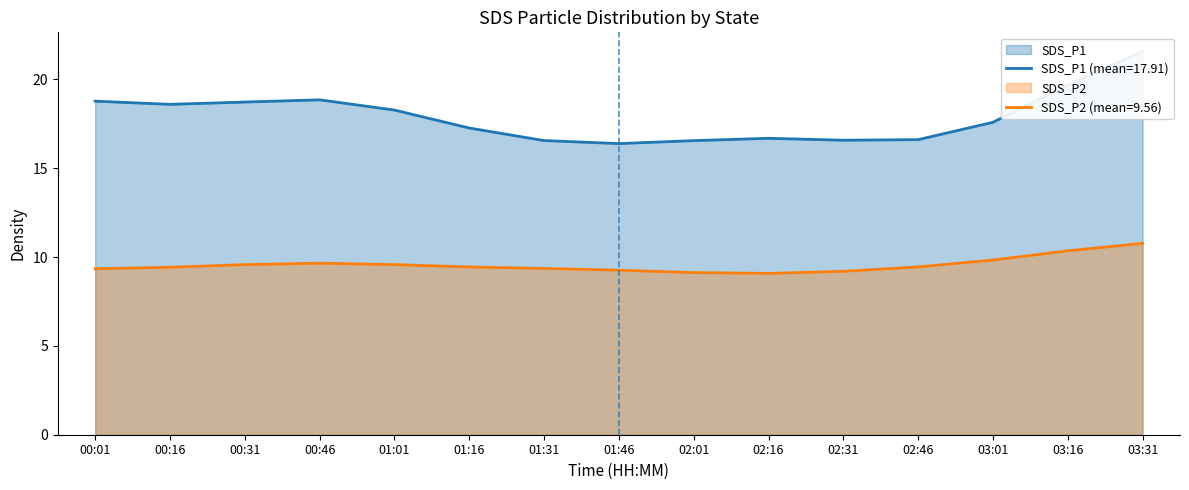

The value of SDS_P2 (mean=9.56) at 01:31 is 9.4. True or false?

True